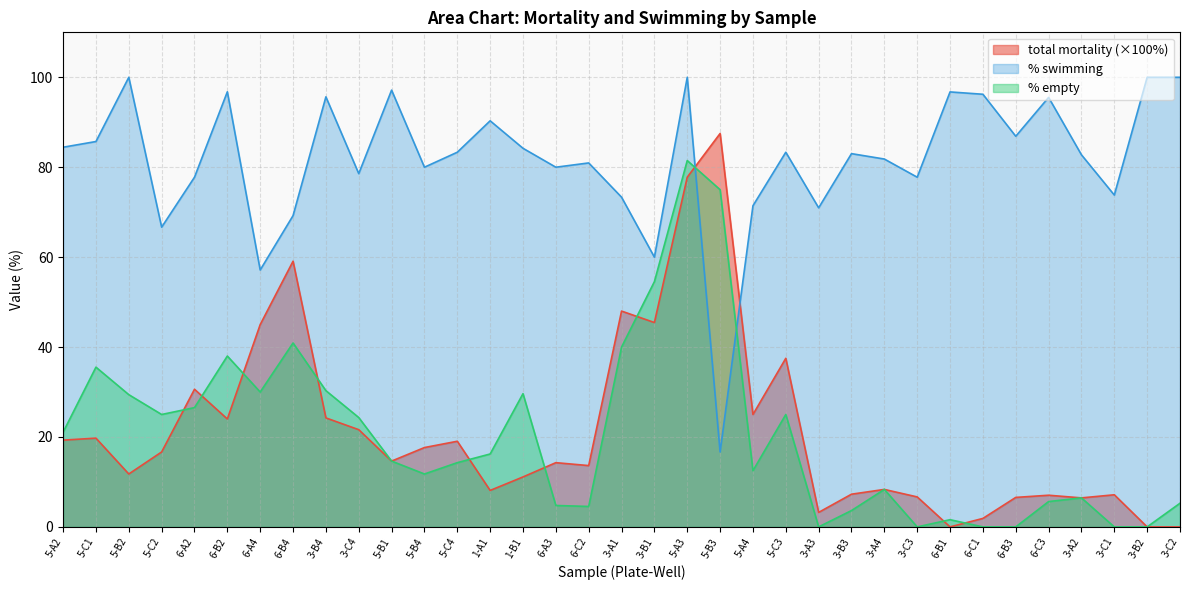

Reading left to right, transcribe all the data shown in this chart.

total mortality: 5-A2=19.3	5-C1=19.7	5-B2=11.8	5-C2=16.7	6-A2=30.6	6-B2=24.0	6-A4=45.0	6-B4=59.1	3-B4=24.2	3-C4=21.6	5-B1=14.6	5-B4=17.6	5-C4=19.0	1-A1=8.1	1-B1=11.1	6-A3=14.3	6-C2=13.6	3-A1=48.0	3-B1=45.5	5-A3=77.8	5-B3=87.5	5-A4=25.0	5-C3=37.5	3-A3=3.2	3-B3=7.3	3-A4=8.3	3-C3=6.7	6-B1=0.0	6-C1=1.9	6-B3=6.6	6-C3=7.0	3-A2=6.5	3-C1=7.1	3-B2=0.0	3-C2=0.0
% swimming: 5-A2=84.4	5-C1=85.7	5-B2=100.0	5-C2=66.7	6-A2=77.8	6-B2=96.8	6-A4=57.1	6-B4=69.2	3-B4=95.7	3-C4=78.6	5-B1=97.1	5-B4=80.0	5-C4=83.3	1-A1=90.3	1-B1=84.2	6-A3=80.0	6-C2=81.0	3-A1=73.3	3-B1=60.0	5-A3=100.0	5-B3=16.7	5-A4=71.4	5-C3=83.3	3-A3=71.0	3-B3=83.0	3-A4=81.8	3-C3=77.8	6-B1=96.7	6-C1=96.2	6-B3=86.9	6-C3=95.5	3-A2=82.8	3-C1=73.8	3-B2=100.0	3-C2=100.0
% empty: 5-A2=21.1	5-C1=35.5	5-B2=29.4	5-C2=25.0	6-A2=26.5	6-B2=38.0	6-A4=30.0	6-B4=40.9	3-B4=30.3	3-C4=24.3	5-B1=14.6	5-B4=11.8	5-C4=14.3	1-A1=16.2	1-B1=29.6	6-A3=4.8	6-C2=4.5	3-A1=40.0	3-B1=54.5	5-A3=81.5	5-B3=75.0	5-A4=12.5	5-C3=25.0	3-A3=0.0	3-B3=3.6	3-A4=8.3	3-C3=0.0	6-B1=1.6	6-C1=0.0	6-B3=0.0	6-C3=5.6	3-A2=6.5	3-C1=0.0	3-B2=0.0	3-C2=5.3